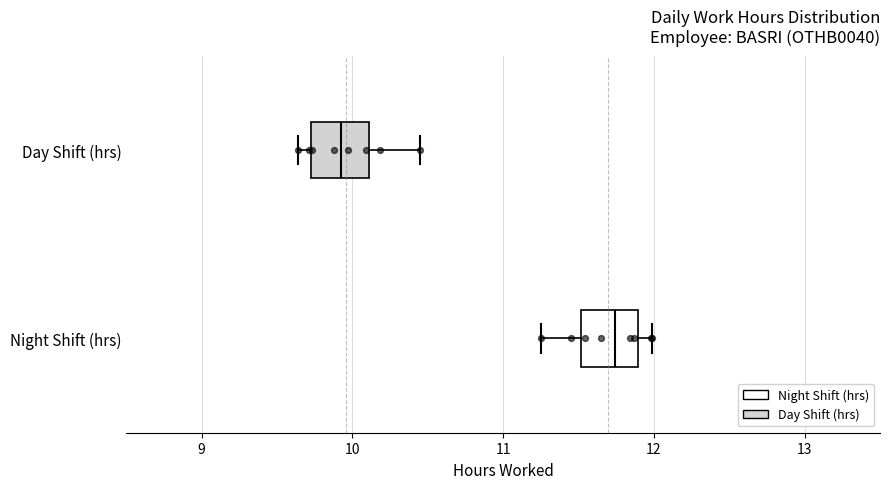

Reading bottom to top, transcribe this box plot: for each box, give where its median line is, the range the box spans, and where its two whiskers end, as read against the x-axis. The values are not printed on the chart, so give them approximately, as read against the axis.

Night Shift (hrs): median 11.7, box 11.5 to 11.9, whiskers 11.3 to 12.0
Day Shift (hrs): median 9.9, box 9.7 to 10.1, whiskers 9.6 to 10.5